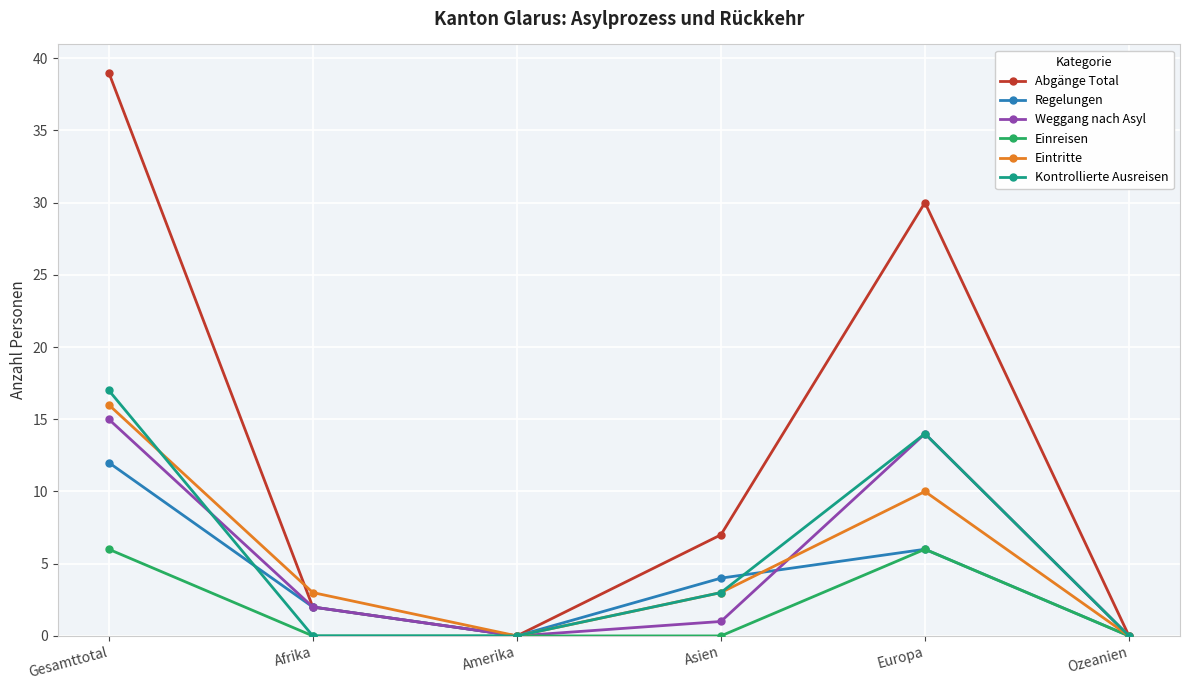

Between Gesamttotal and Ozeanien, which series saw the biggest shift?

Abgänge Total